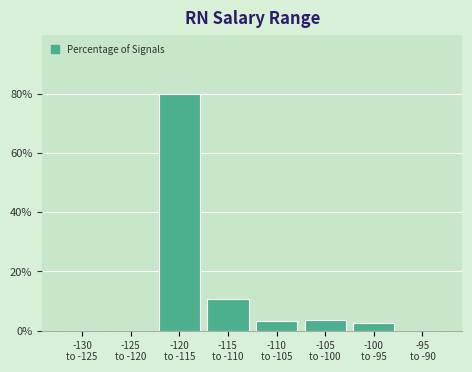

What is the maximum value shown in the chart?

79.9